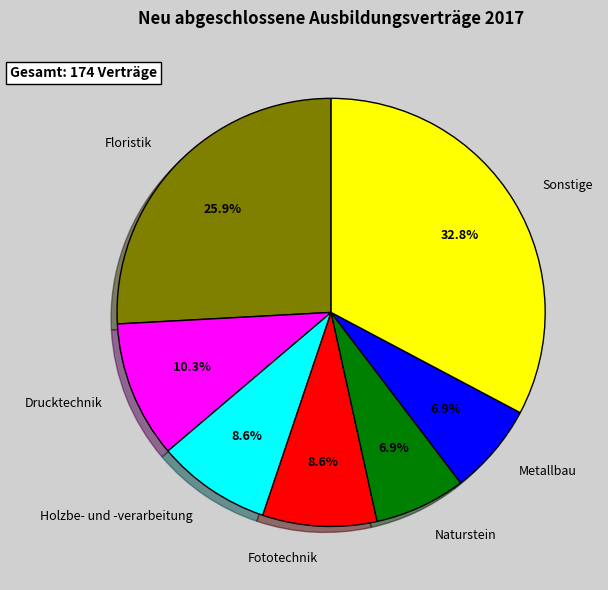

Between Holzbe- und -verarbeitung and Sonstige, which is larger?

Sonstige